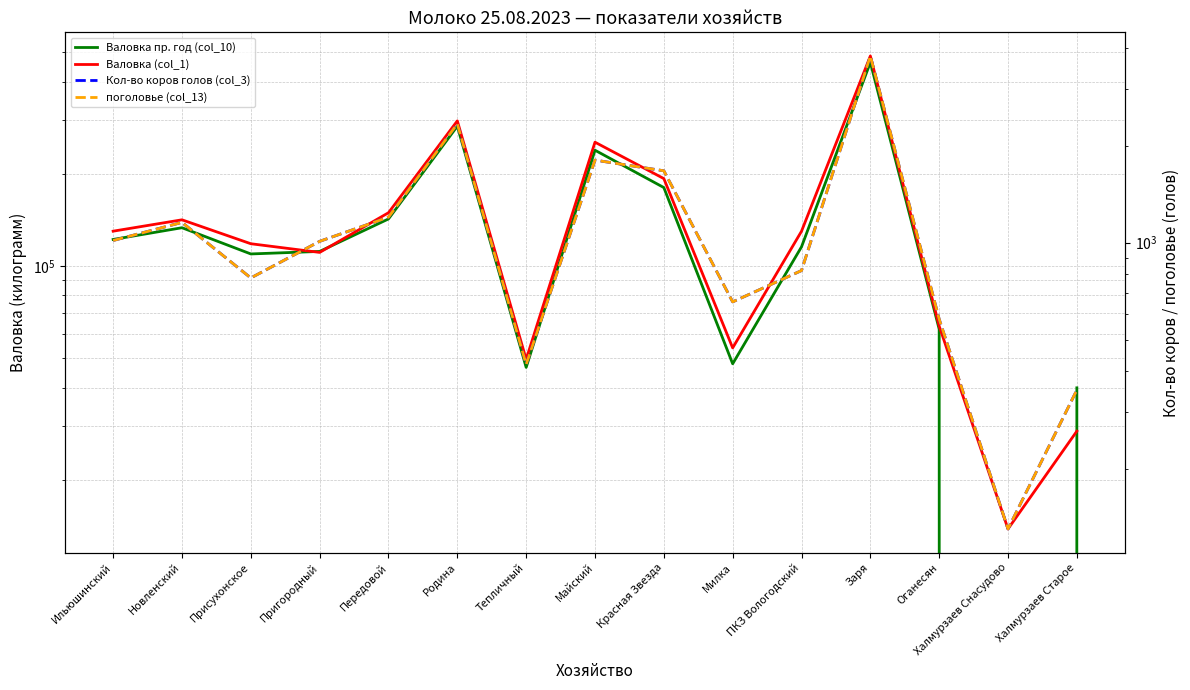

List the labels in order of поголовье (col_13) value, smallest first.

Халмурзаев Снасудово, Халмурзаев Старое, Тепличный, Оганесян, Милка, Присухонское, ПКЗ Вологодский, Пригородный, Ильюшинский, Новленский, Передовой, Красная Звезда, Майский, Родина, Заря